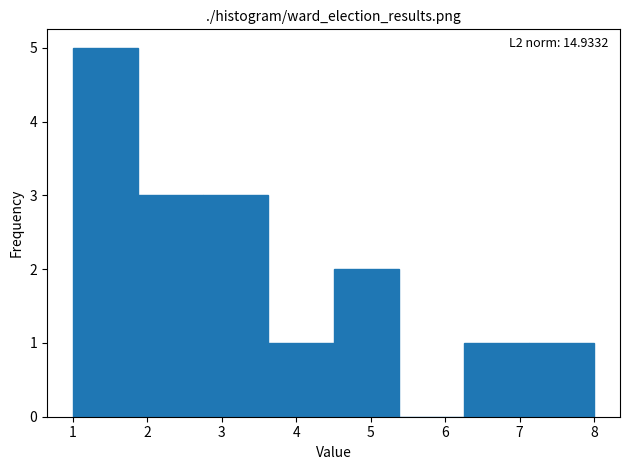

Over which range of the x-axis is the bar tallest?

1.0 to 1.9